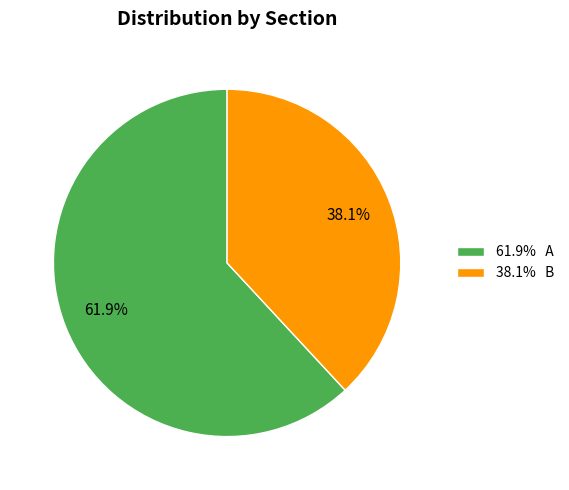

What is the majority slice?

61.9% A